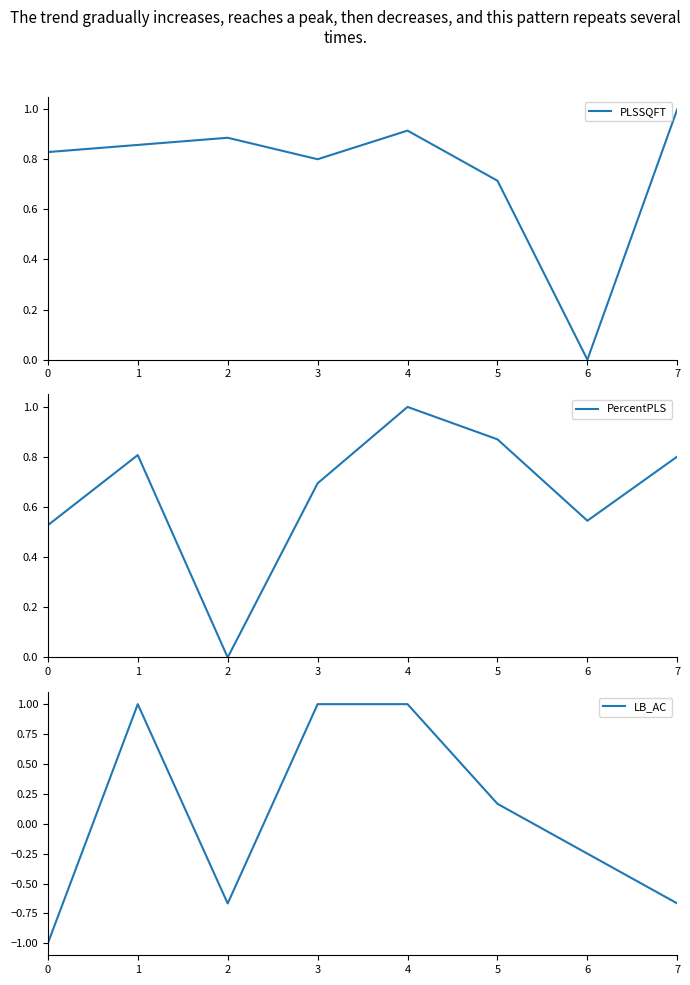

Rank the categories by PLSSQFT value from highest to lowest.

7, 4, 2, 1, 0, 3, 5, 6